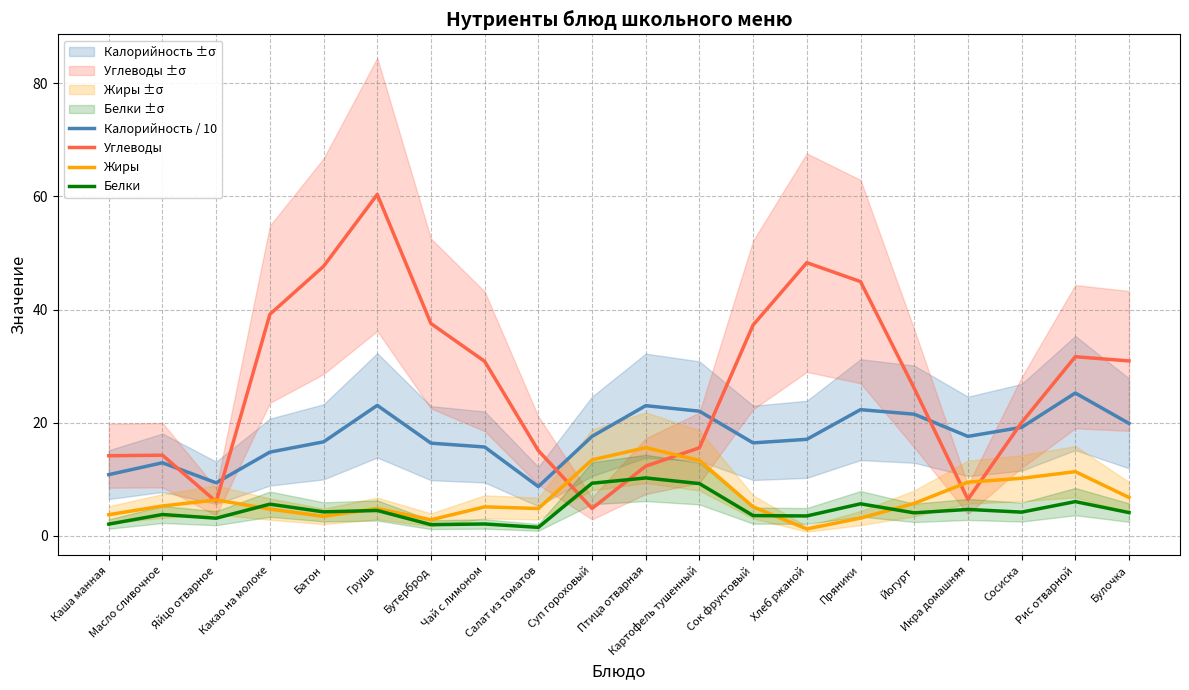

Count the number of categories in the chart.

20